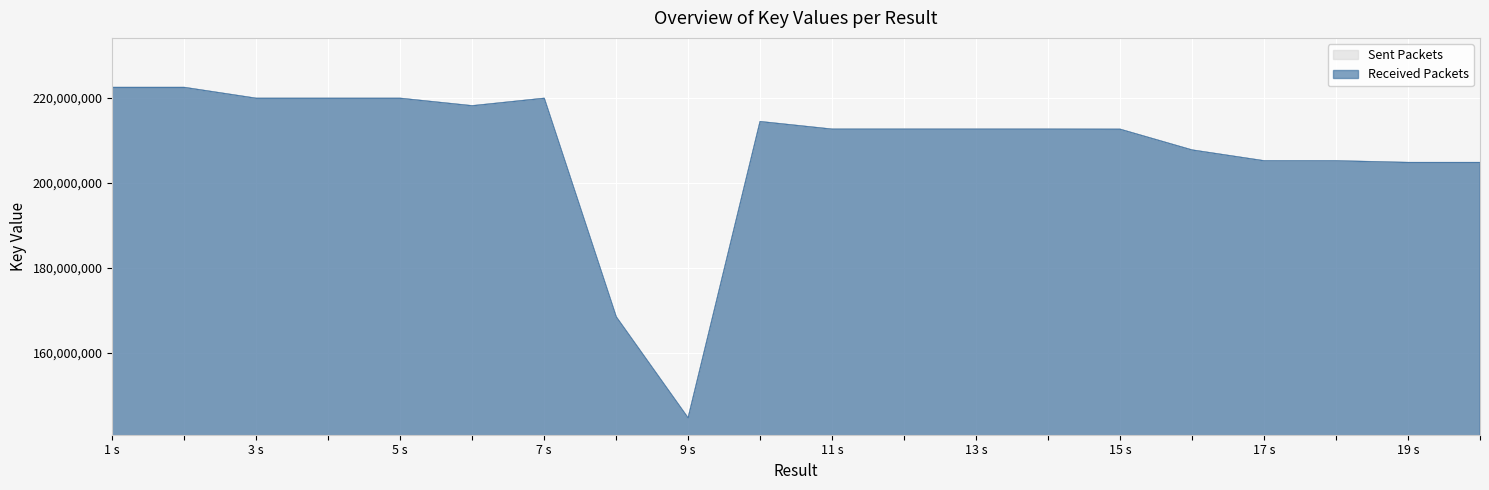

At which category does Sent Packets reach its first local peak?

5 s